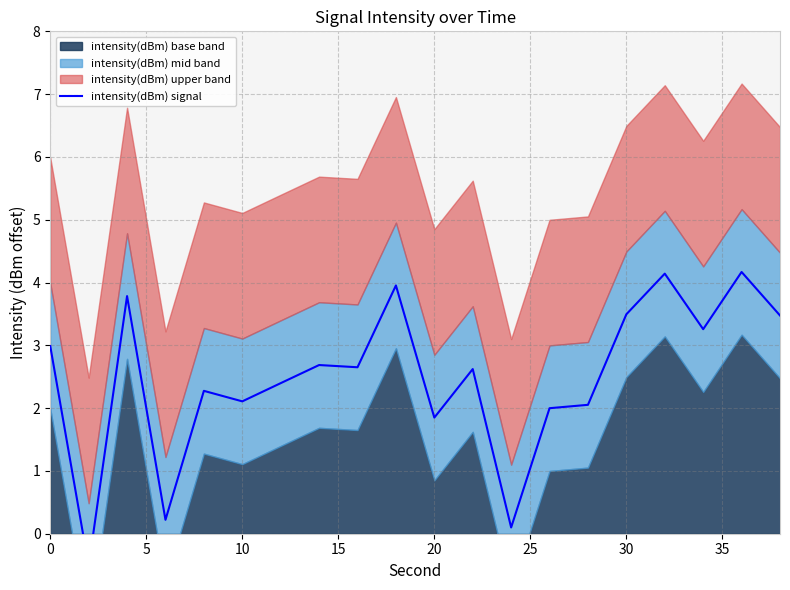

How many lines are shown in the chart?

1